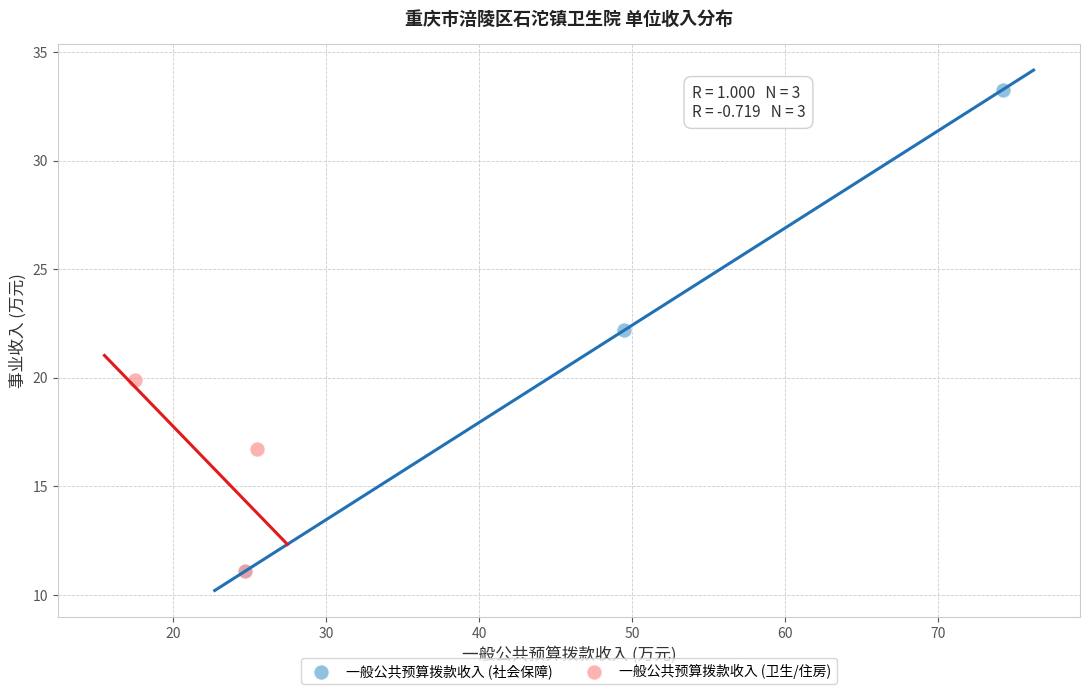

Which series contains the highest Y value?

一般公共预算拨款收入 (社会保障)